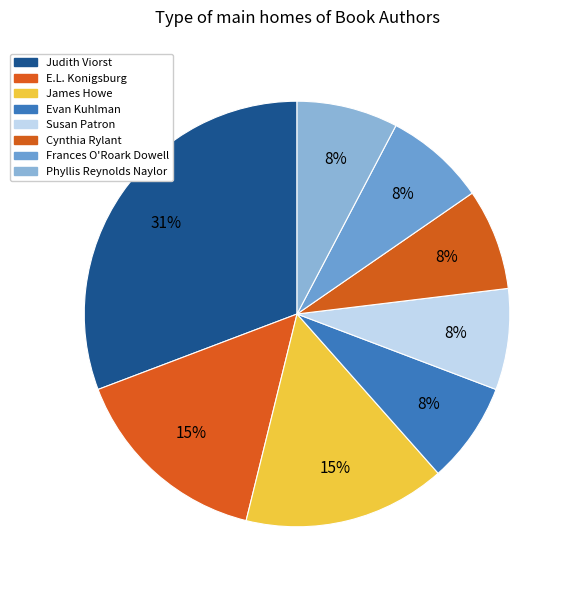

Is there any slice that represents more than half of the pie?

No